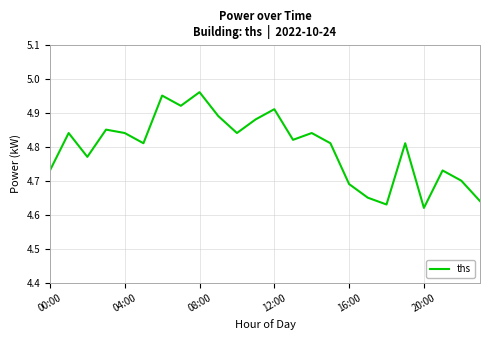

What is the difference between the maximum and minimum values?

0.3